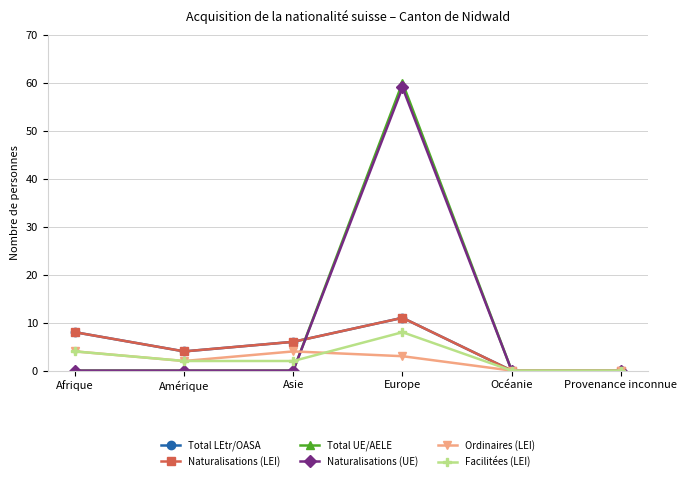

What position from the right is Afrique?

6